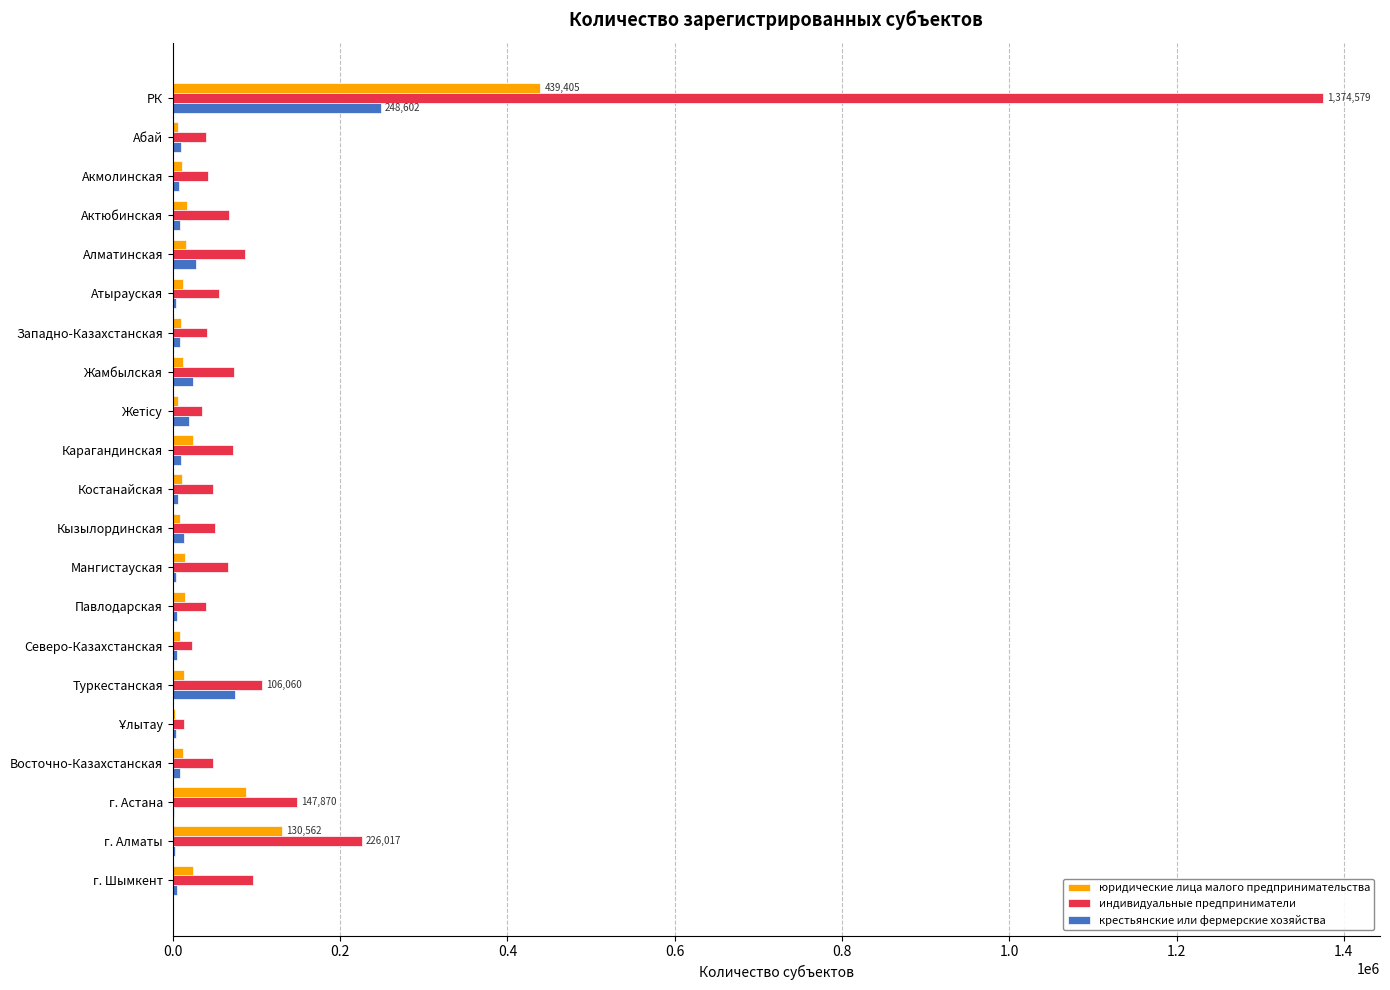

What are all the series names shown in the legend?

юридические лица малого предпринимательства, индивидуальные предприниматели, крестьянские или фермерские хозяйства